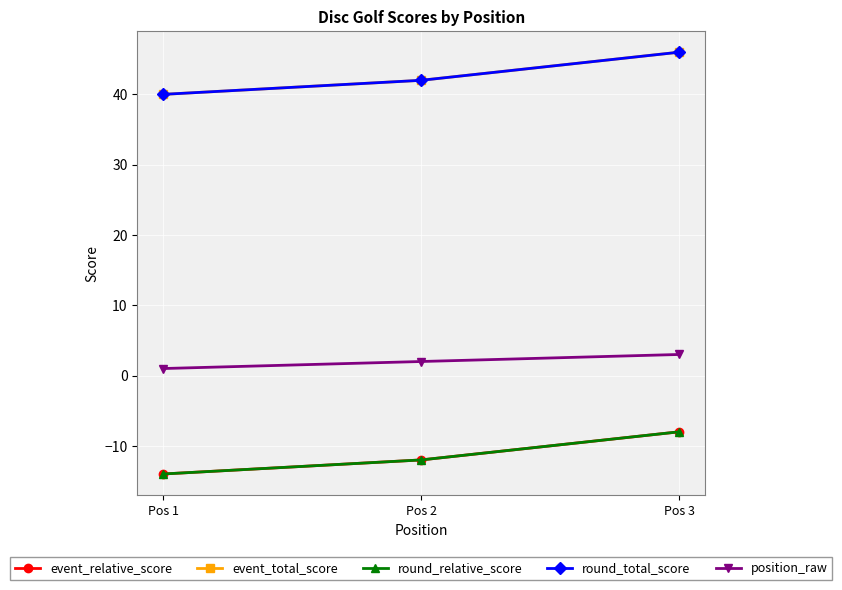

At how many categories does at least one series exceed 32?

3